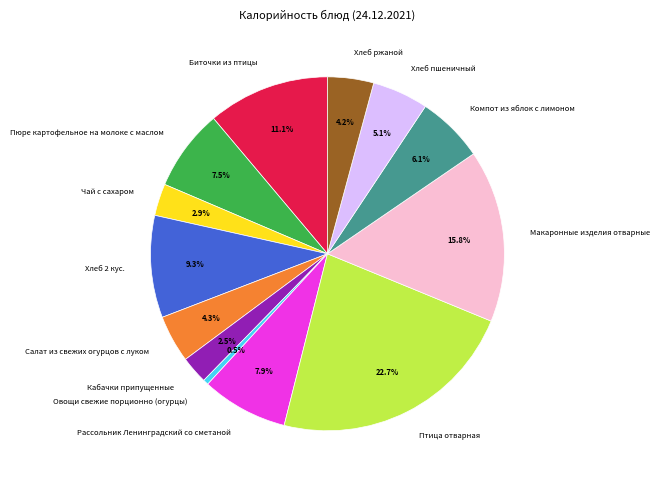

What percentage is NOT represented by Рассольник Ленинградский со сметаной?

92.1%